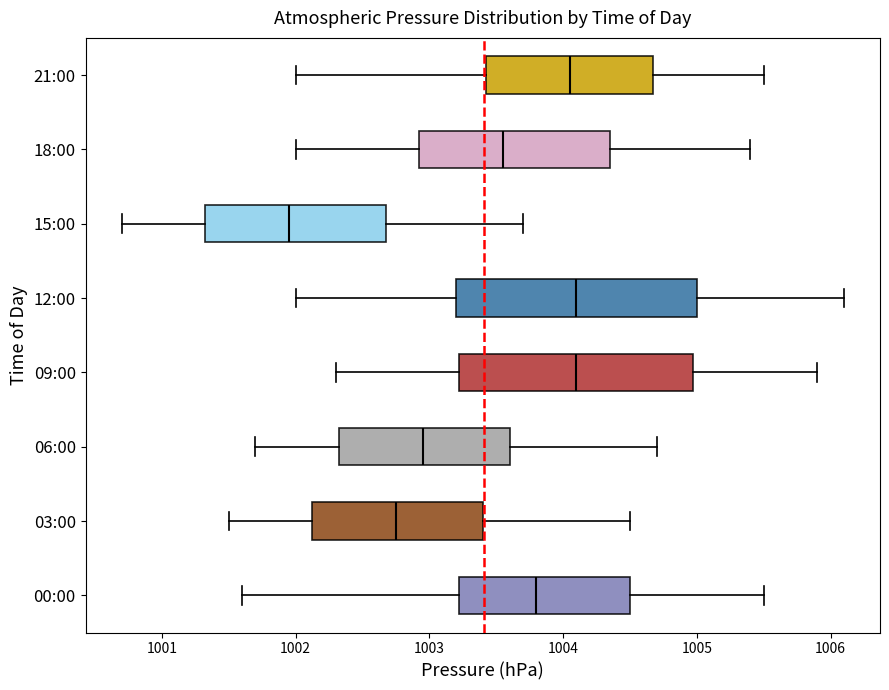

Reading bottom to top, transcribe this box plot: for each box, give where its median line is, the range the box spans, and where its two whiskers end, as read against the x-axis. The values are not printed on the chart, so give them approximately, as read against the axis.

00:00: median 1003.8, box 1003.2 to 1004.5, whiskers 1001.6 to 1005.5
03:00: median 1002.8, box 1002.1 to 1003.4, whiskers 1001.5 to 1004.5
06:00: median 1003.0, box 1002.3 to 1003.6, whiskers 1001.7 to 1004.7
09:00: median 1004.1, box 1003.2 to 1005.0, whiskers 1002.3 to 1005.9
12:00: median 1004.1, box 1003.2 to 1005.0, whiskers 1002.0 to 1006.1
15:00: median 1002.0, box 1001.3 to 1002.7, whiskers 1000.7 to 1003.7
18:00: median 1003.6, box 1002.9 to 1004.4, whiskers 1002.0 to 1005.4
21:00: median 1004.1, box 1003.4 to 1004.7, whiskers 1002.0 to 1005.5